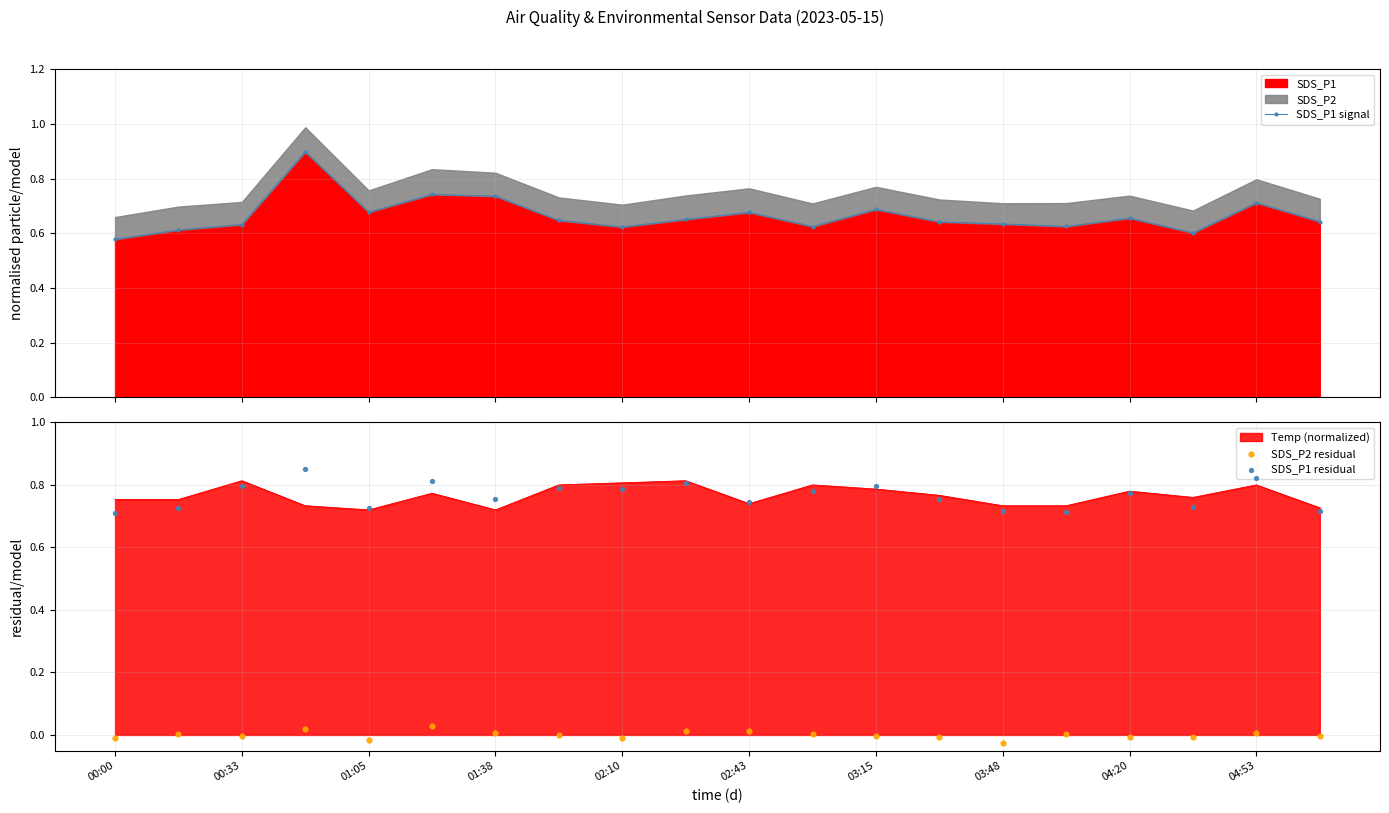

Which series has the largest total across all categories?

SDS_P1 residual